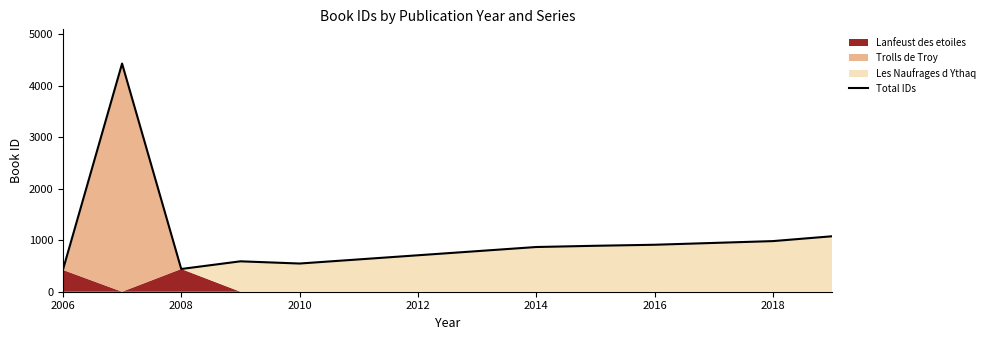

The Total IDs series shows 297 at 2018. True or false?

False